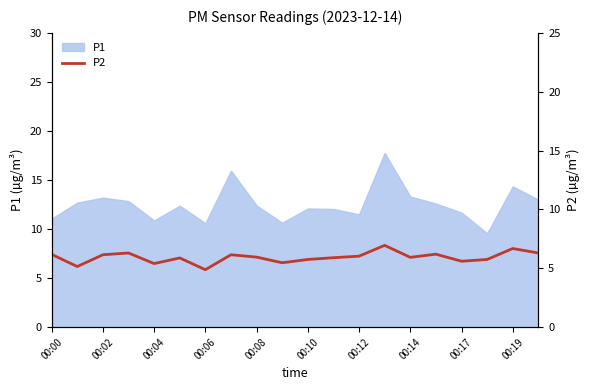

Which category has the highest value across all series?

13